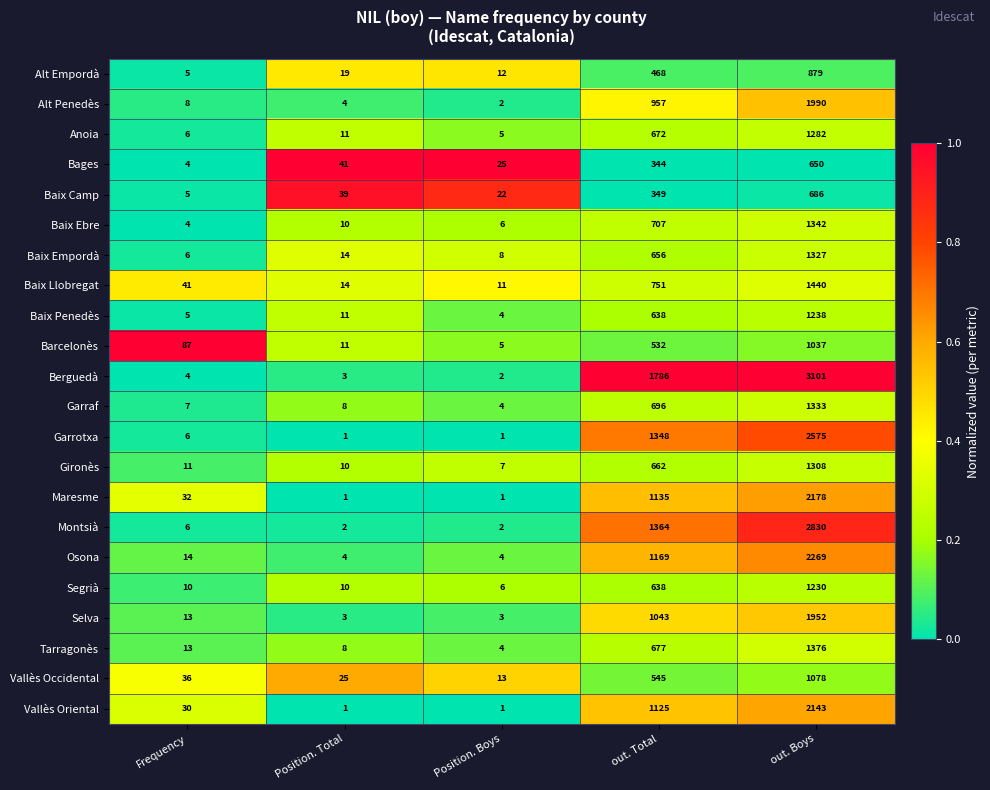

Rank the series by their maximum value, from lowest to highest.

Bages, Baix Camp, Alt Empordà, Barcelonès, Vallès Occidental, Segrià, Baix Penedès, Anoia, Gironès, Baix Empordà, Garraf, Baix Ebre, Tarragonès, Baix Llobregat, Selva, Alt Penedès, Vallès Oriental, Maresme, Osona, Garrotxa, Montsià, Berguedà